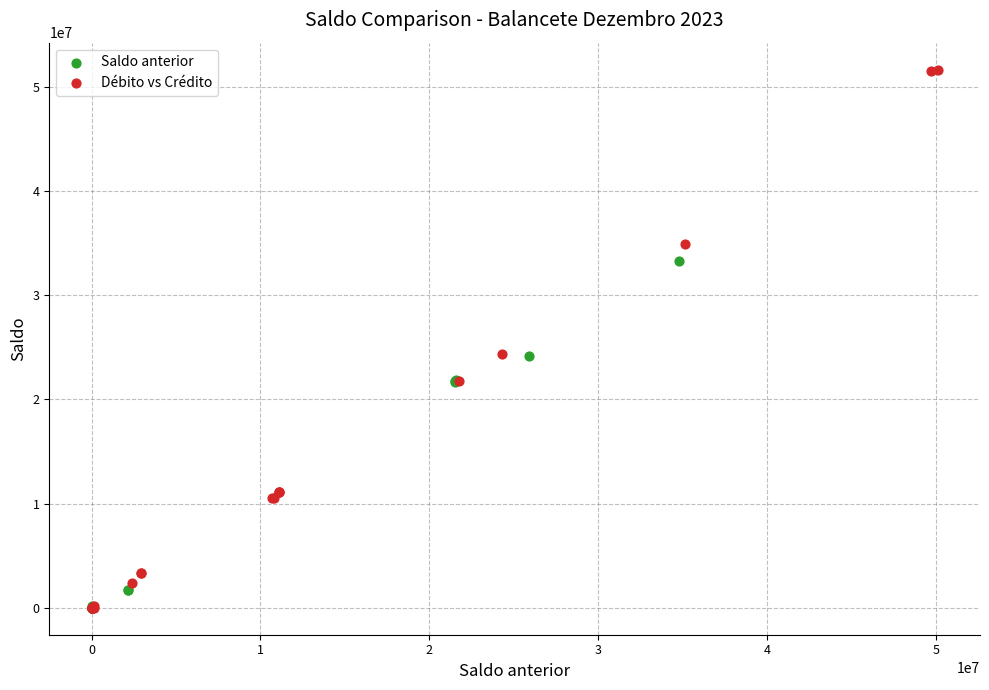

Which series has the widest spread of Y values?

Débito vs Crédito